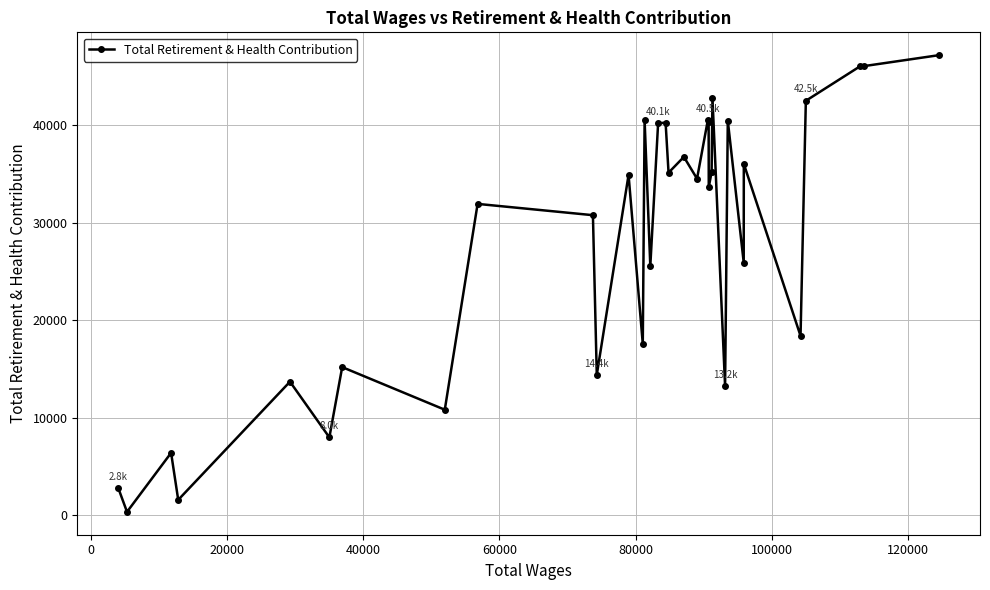

What is the maximum value shown in the chart?

47139